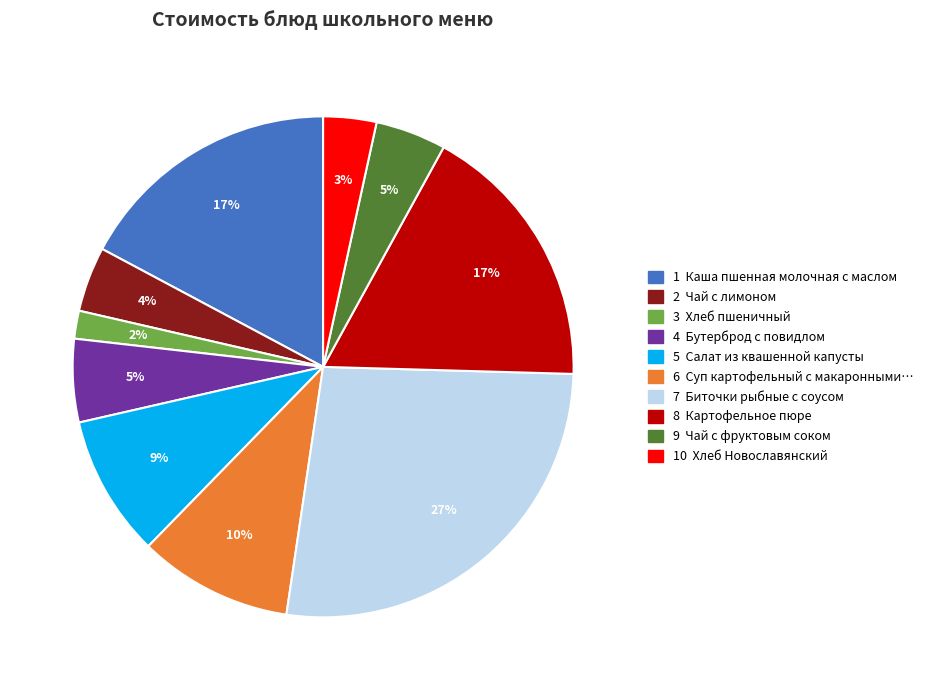

Does any single category account for the majority?

No